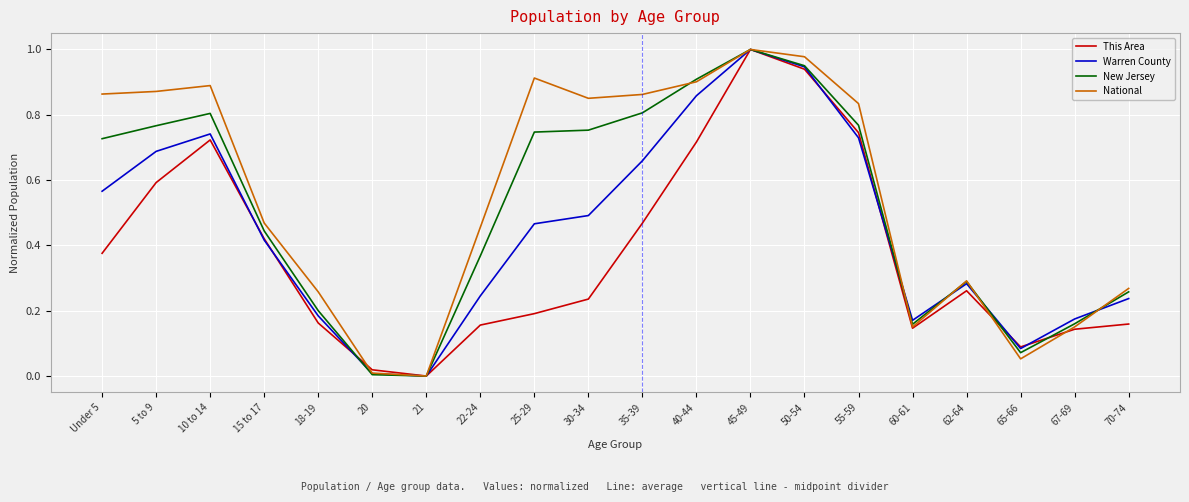

Which series has the largest total across all categories?

National